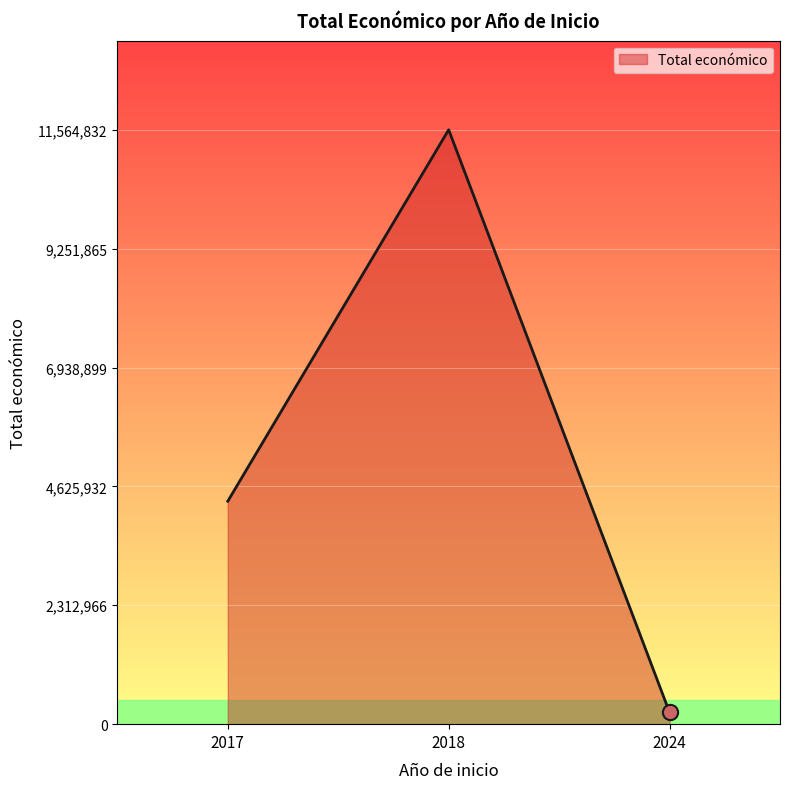

Approximately how many times larger is the value at 2017 compared to 2018?

0.4